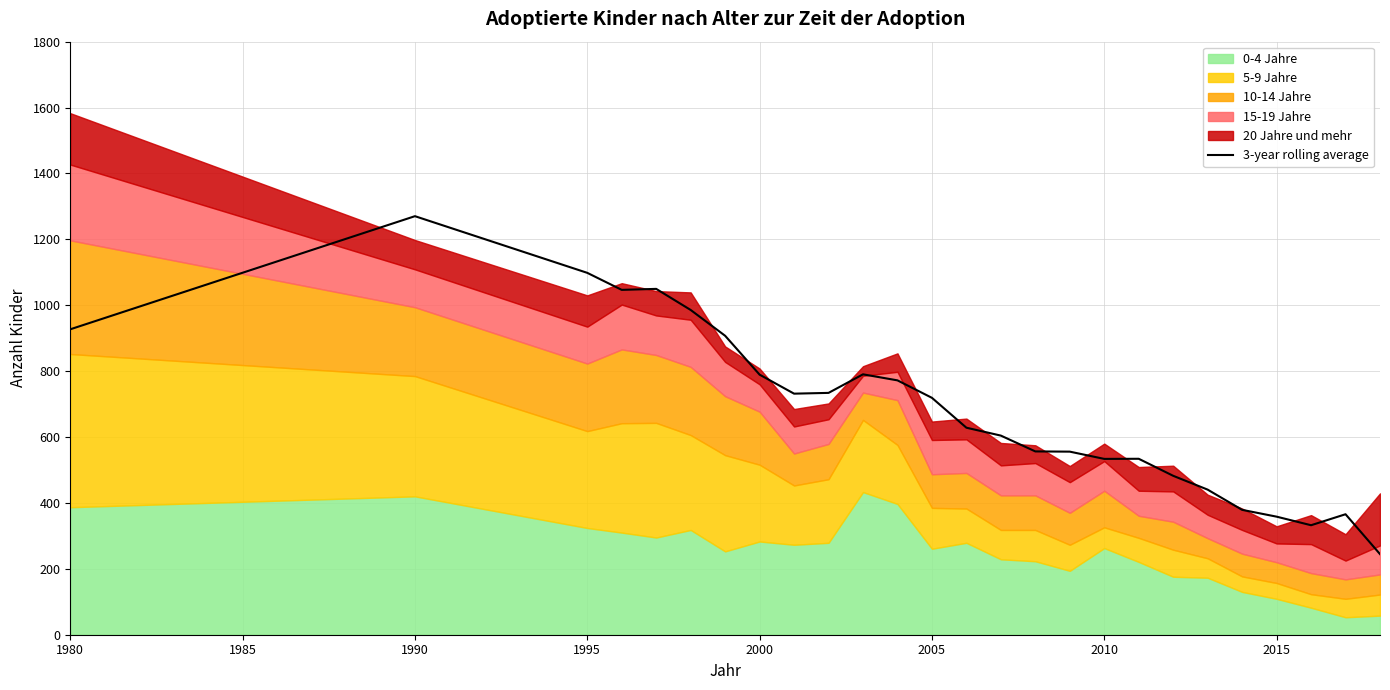

What is the label of the 1st point from the left?

1980